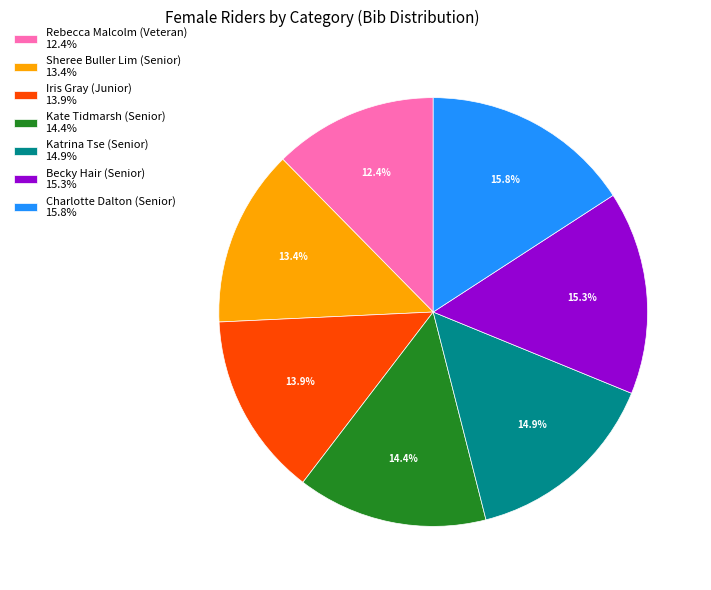

Combined, what portion of the pie is Charlotte Dalton (Senior) 15.8% and Iris Gray (Junior) 13.9%?

29.7%